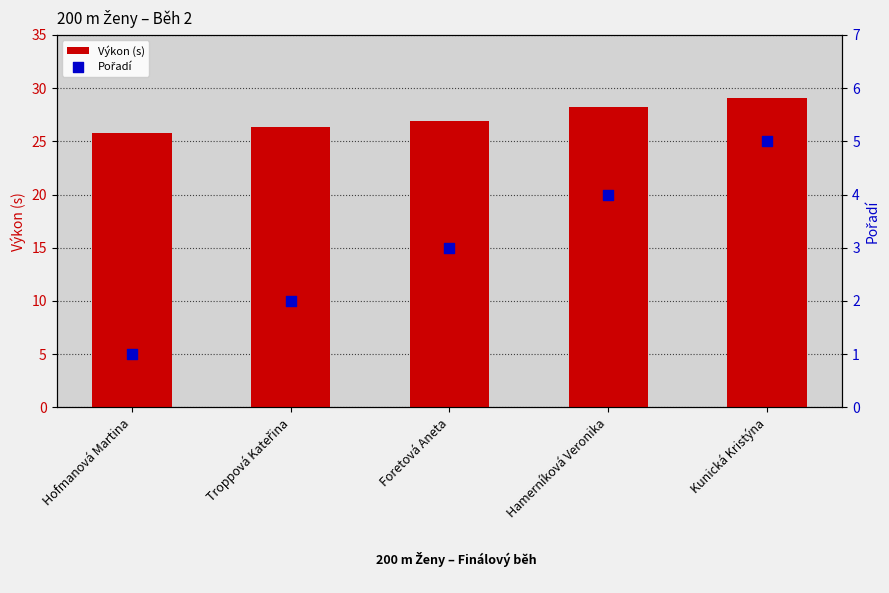

What are all the series names shown in the legend?

Výkon (s), Pořadí